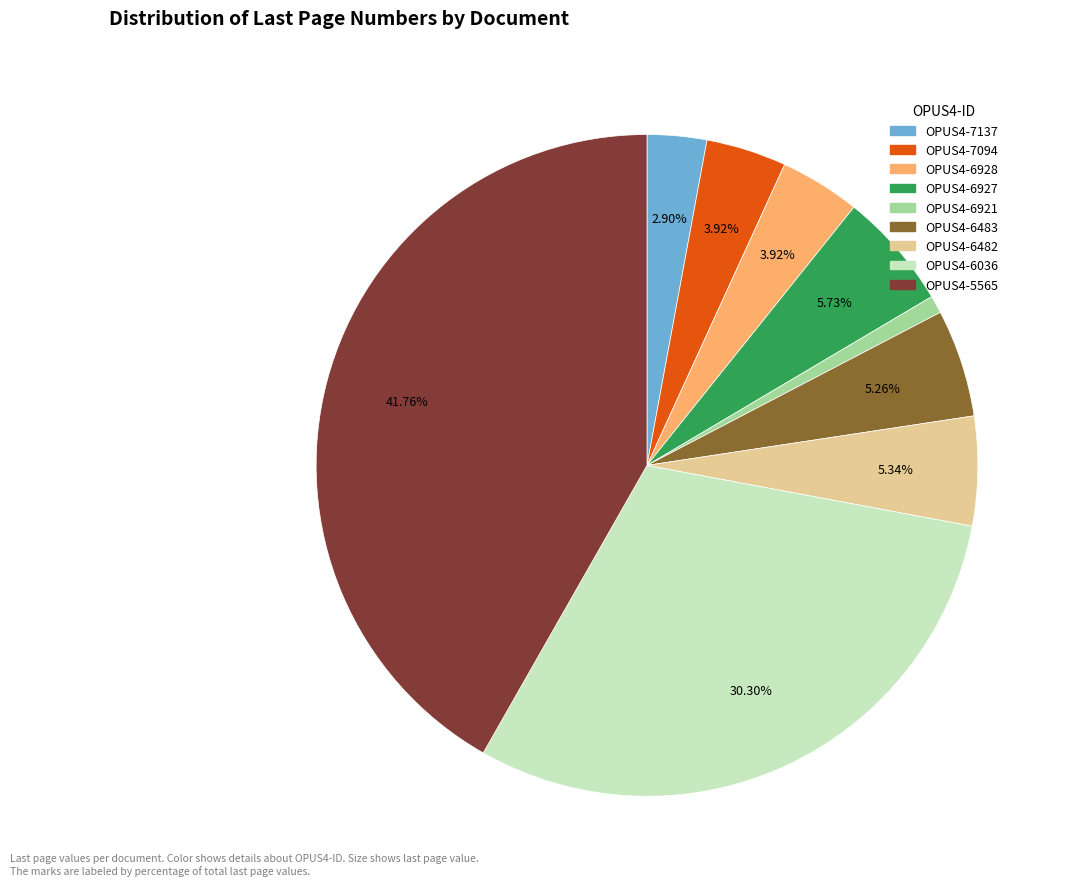

What is the largest slice in the pie chart?

OPUS4-5565